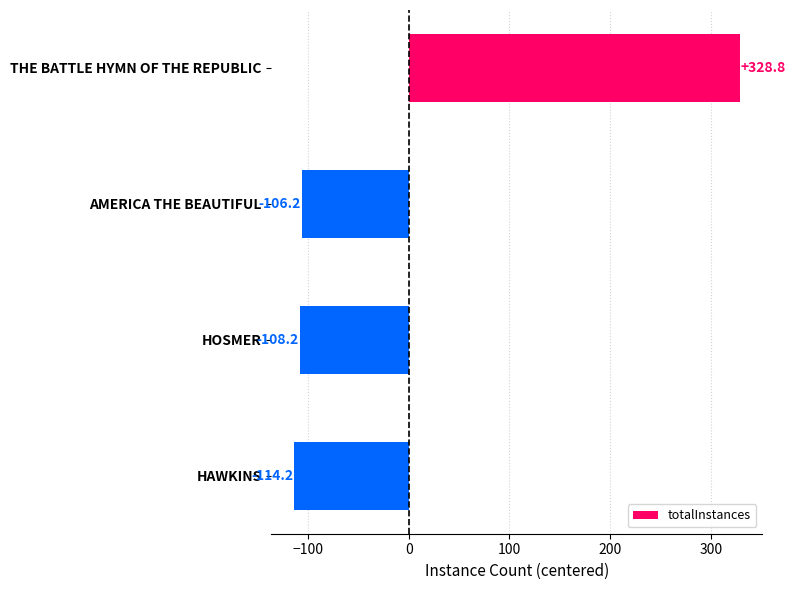

Reading top to bottom, extract all data points from this chart.

328.8	-106.2	-108.2	-114.2